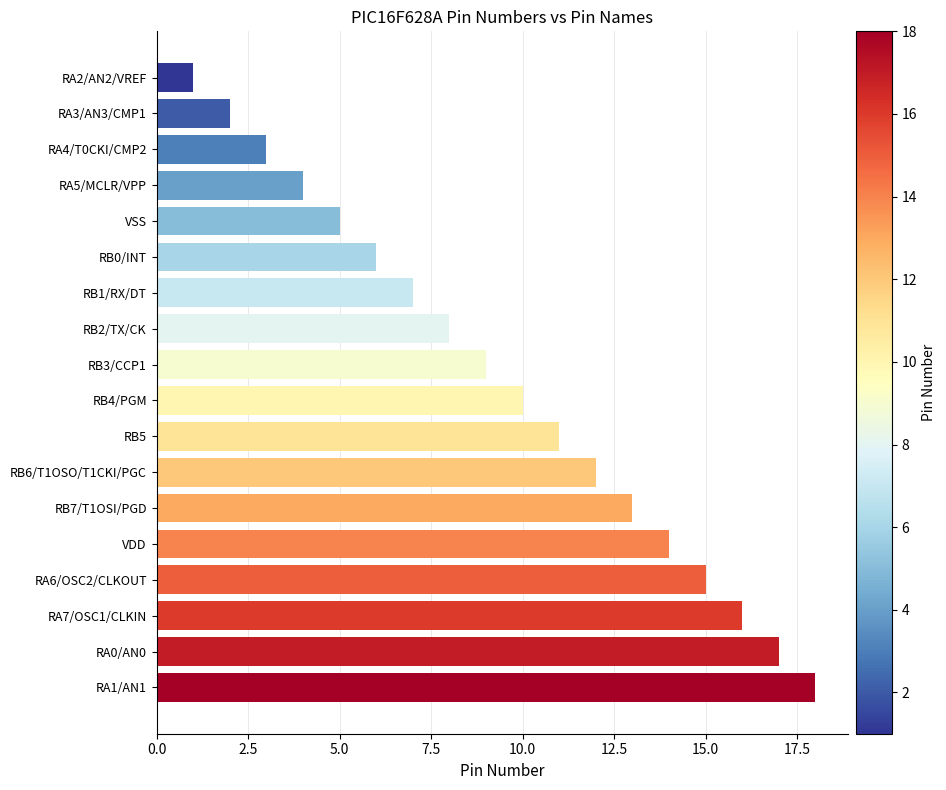

What is the difference between the second highest and second lowest values?

15